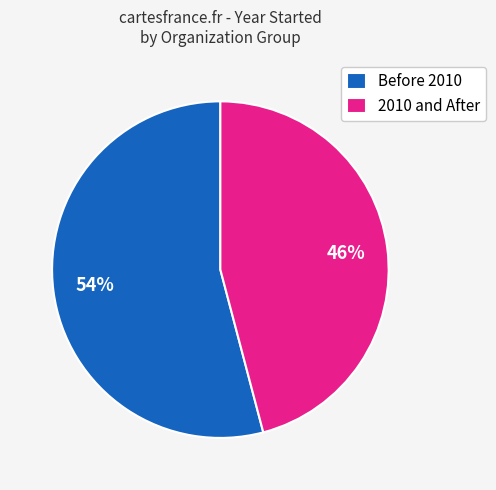

What is the largest slice in the pie chart?

Before 2010